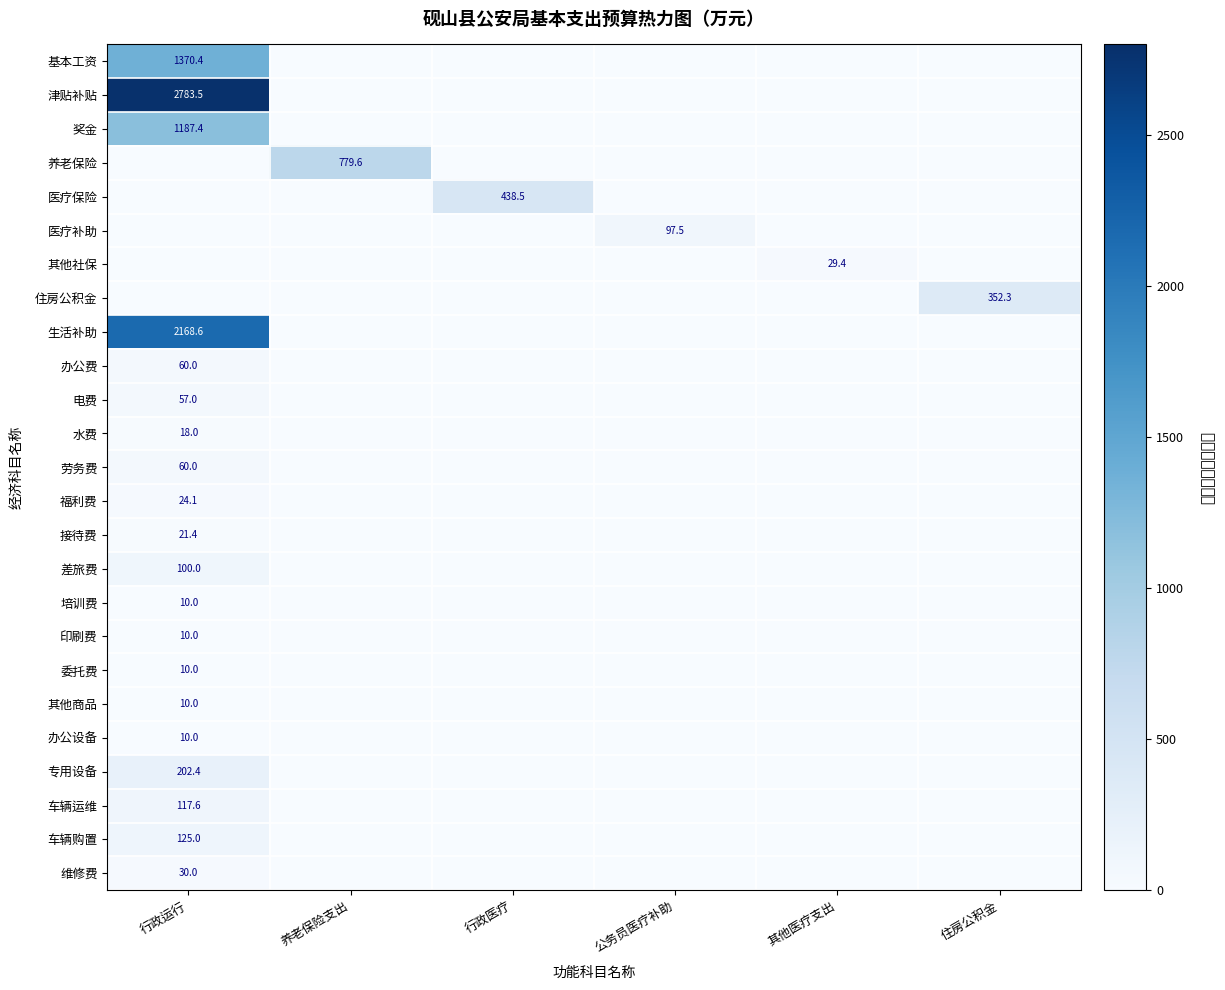

Which has a higher value, 公务员医疗补助 or 行政运行?

行政运行